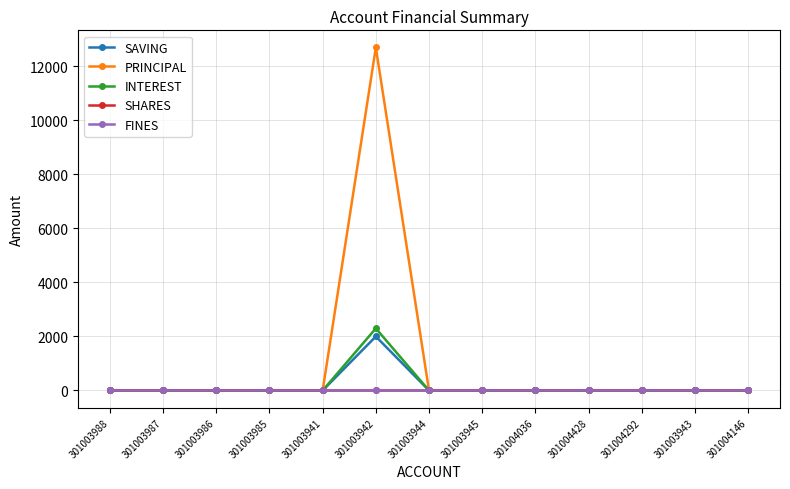

True or false: SHARES and SAVING intersect in this chart.

False